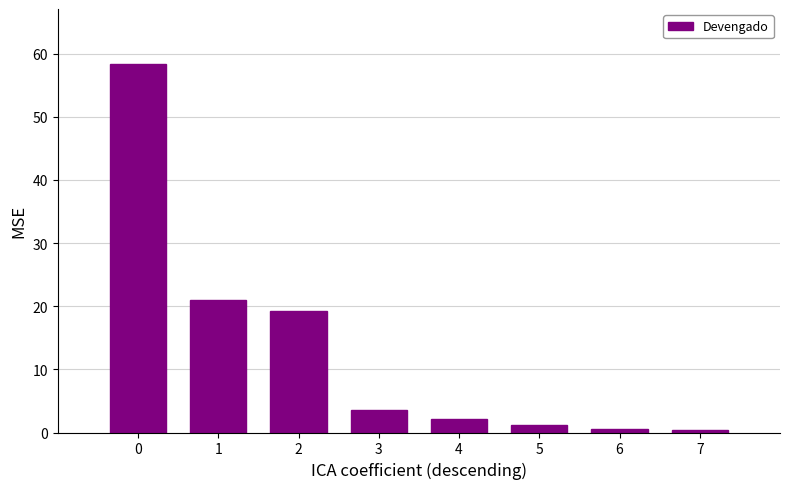

Count the number of data series in this chart.

1